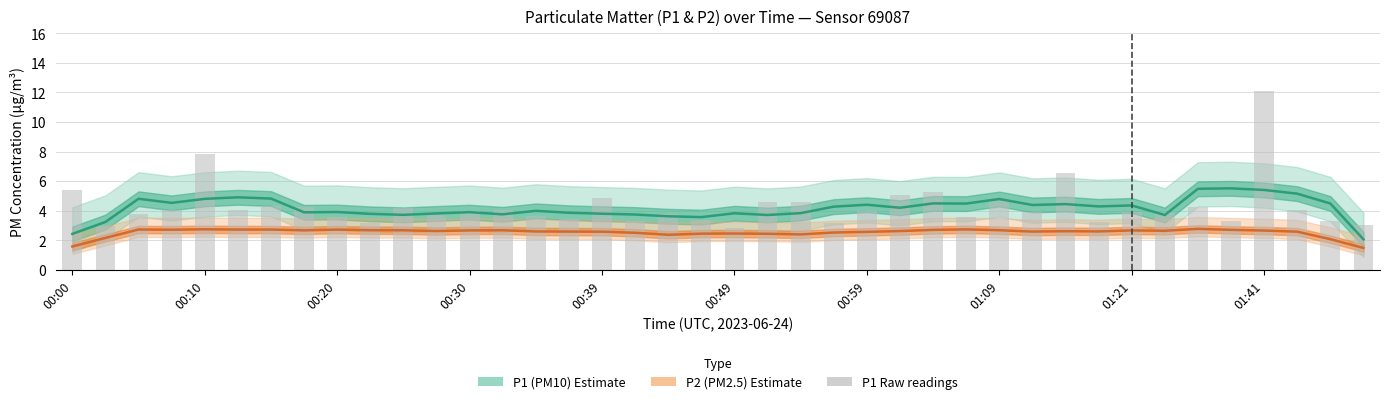

What is the difference between the P1 (PM10) estimate values at 35 and 00:39?

0.7